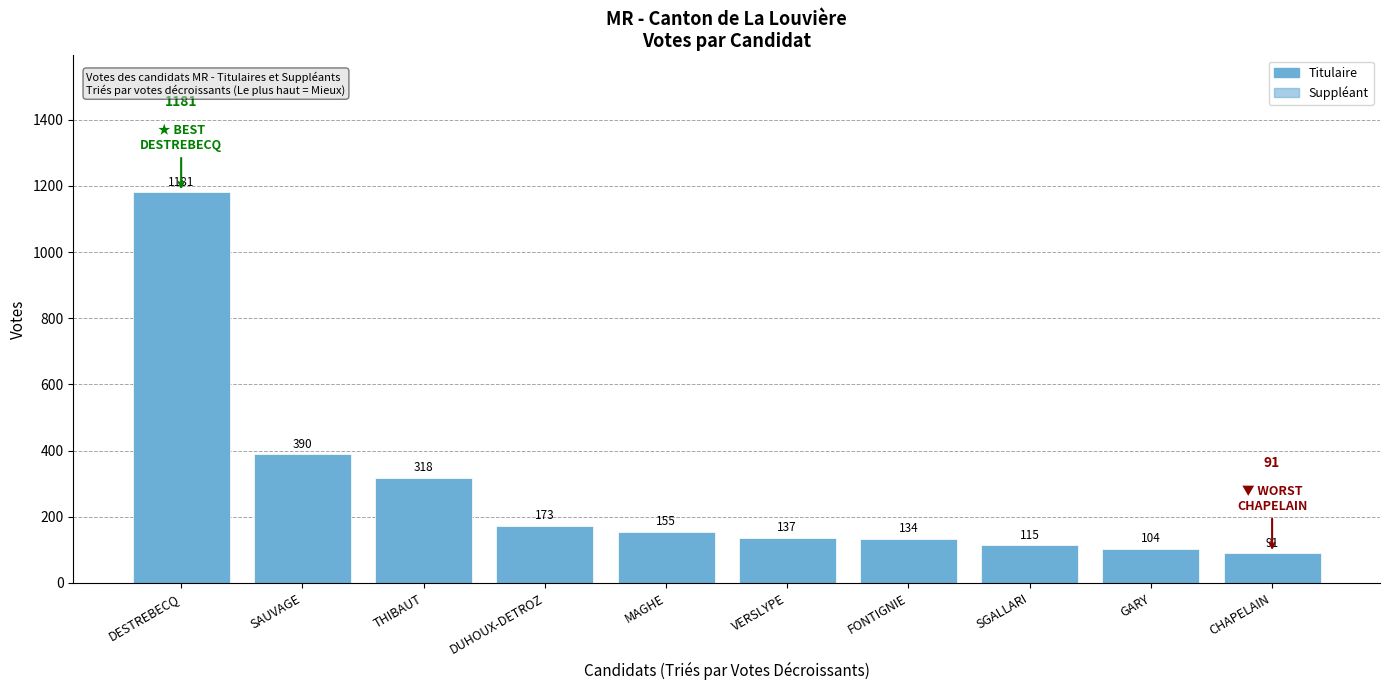

What is the change in value from DESTREBECQ to CHAPELAIN?

-1090